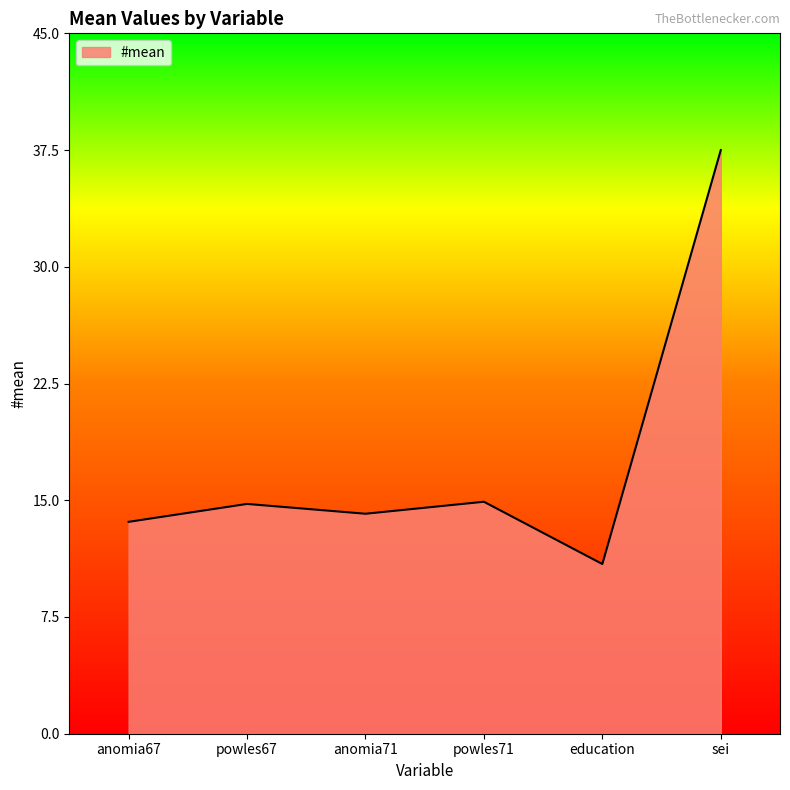

What is the difference between the maximum and minimum values?

26.6